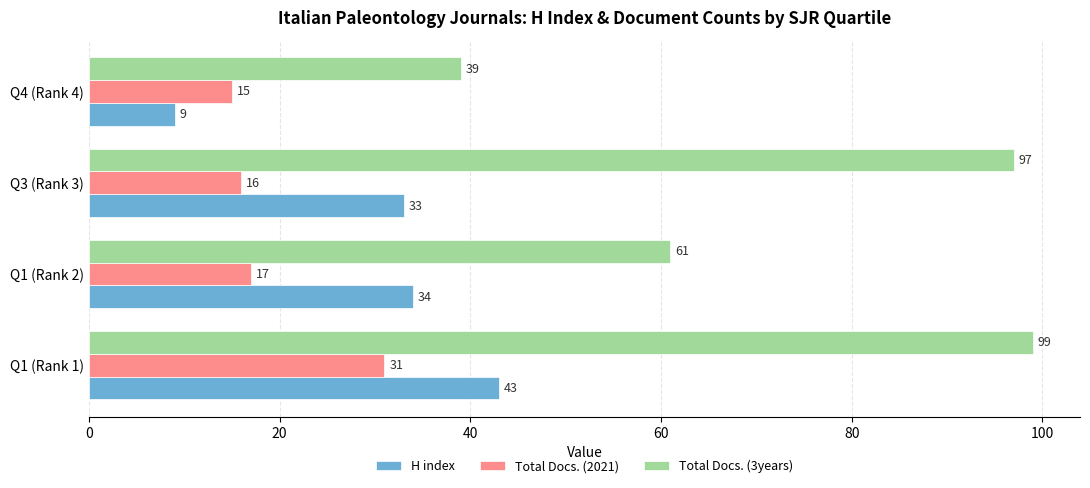

Which series has the widest spread of values?

Total Docs. (3years)